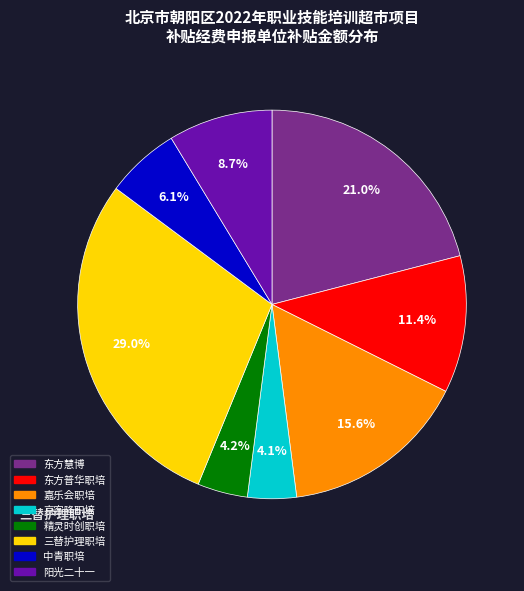

What percentage do 北京市朝阳区嘉乐会职业技能培训学校 and 北京市朝阳区中青职业技能培训学校 together represent?

21.7%